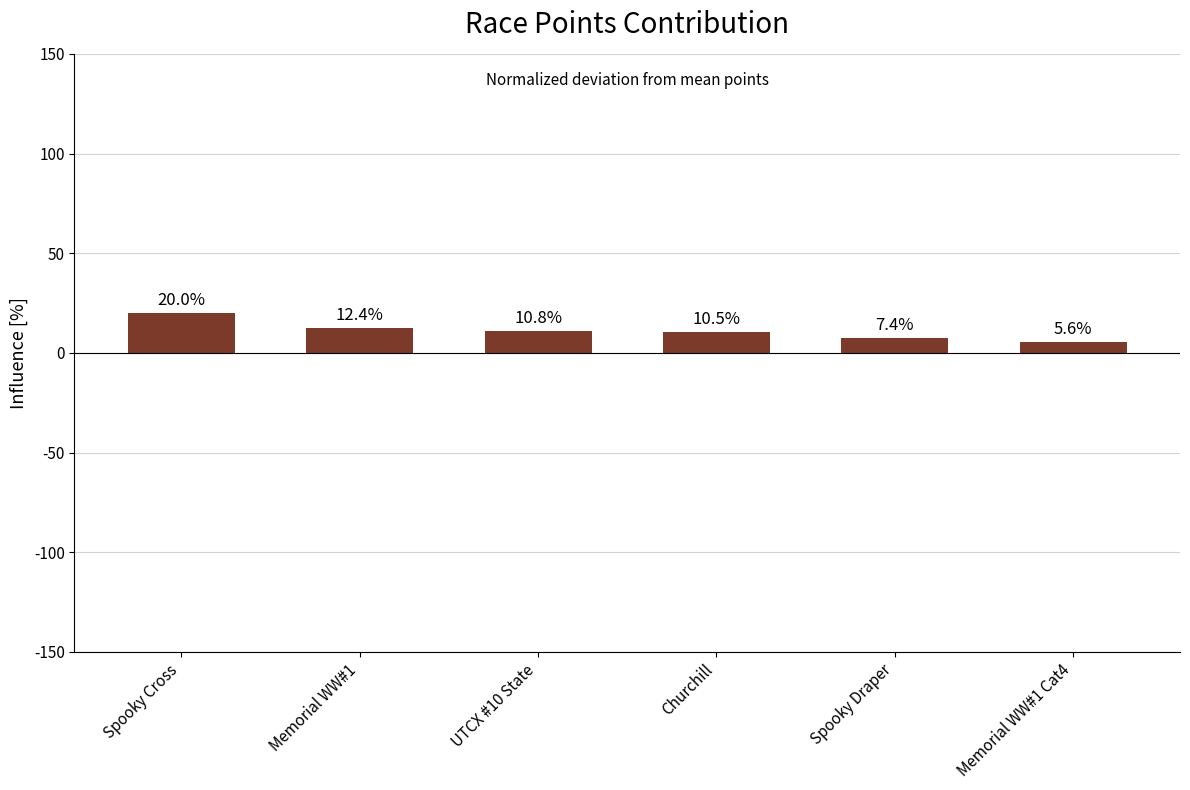

List the labels in order of value, smallest first.

Memorial WW#1 Cat4, Spooky Draper, Churchill, UTCX #10 State, Memorial WW#1, Spooky Cross